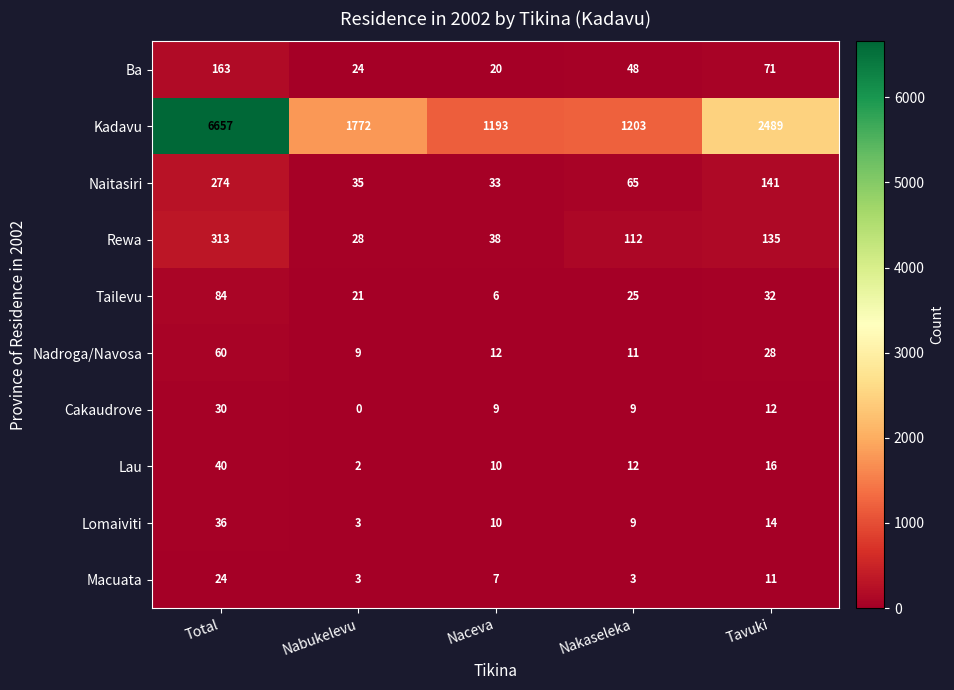

How many values in the Lomaiviti series are below 10?

2